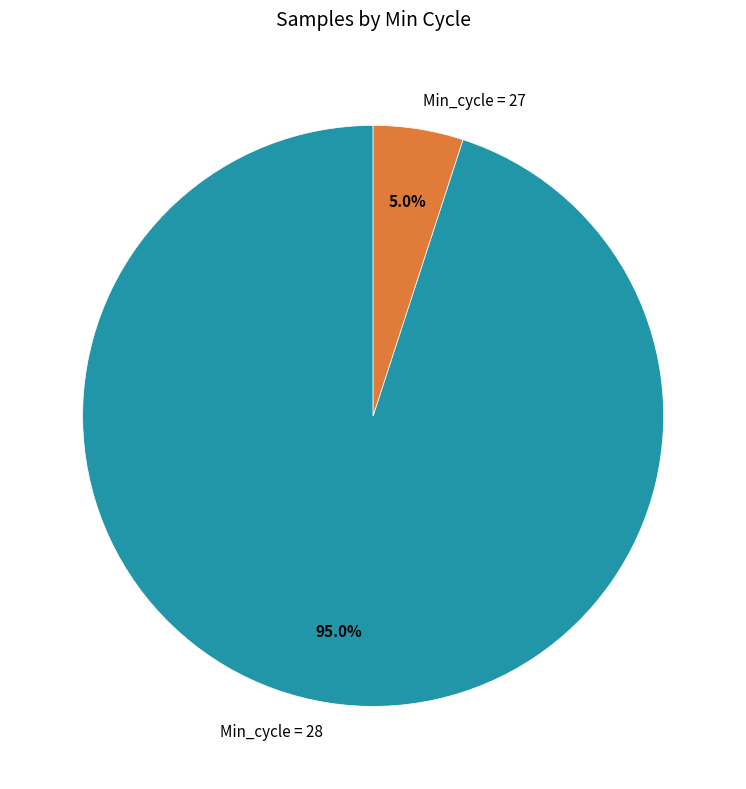

What is the smallest slice in the pie chart?

Min_cycle = 27